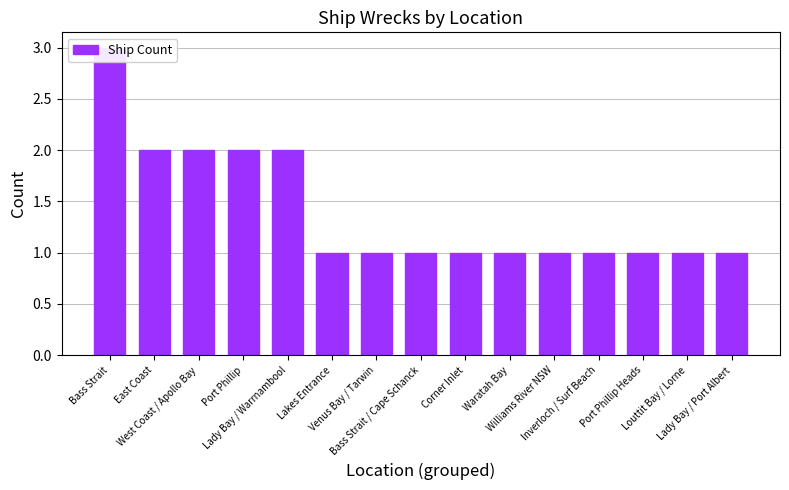

How many values are between 1 and 2?

14